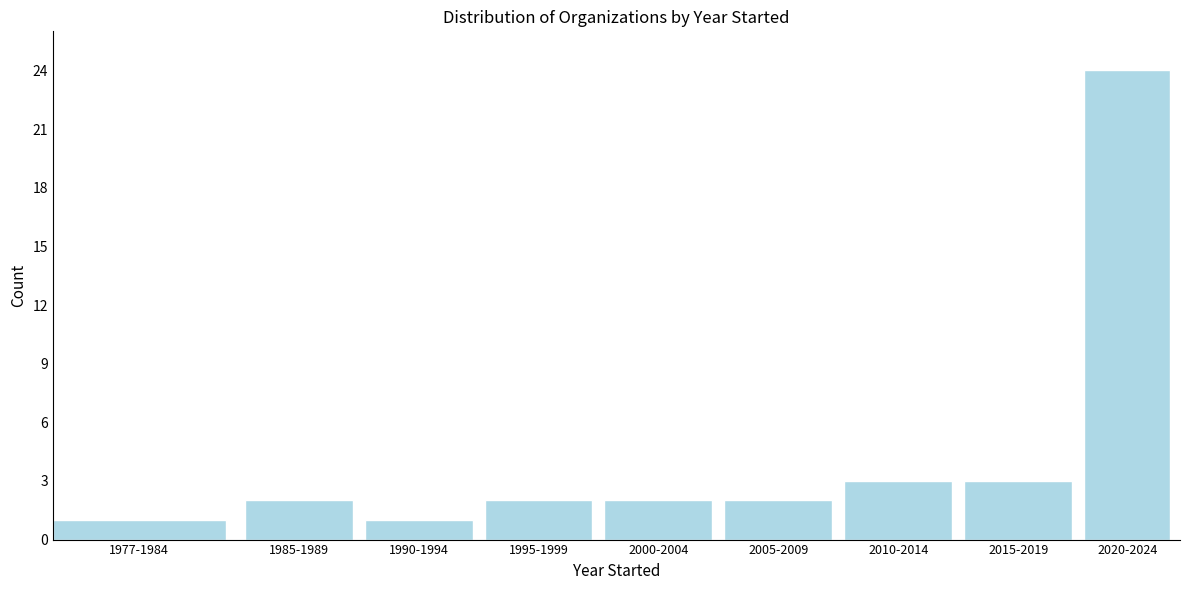

Reading left to right, list all the values displayed in this chart.

1977-1984=1	1985-1989=2	1990-1994=1	1995-1999=2	2000-2004=2	2005-2009=2	2010-2014=3	2015-2019=3	2020-2024=24